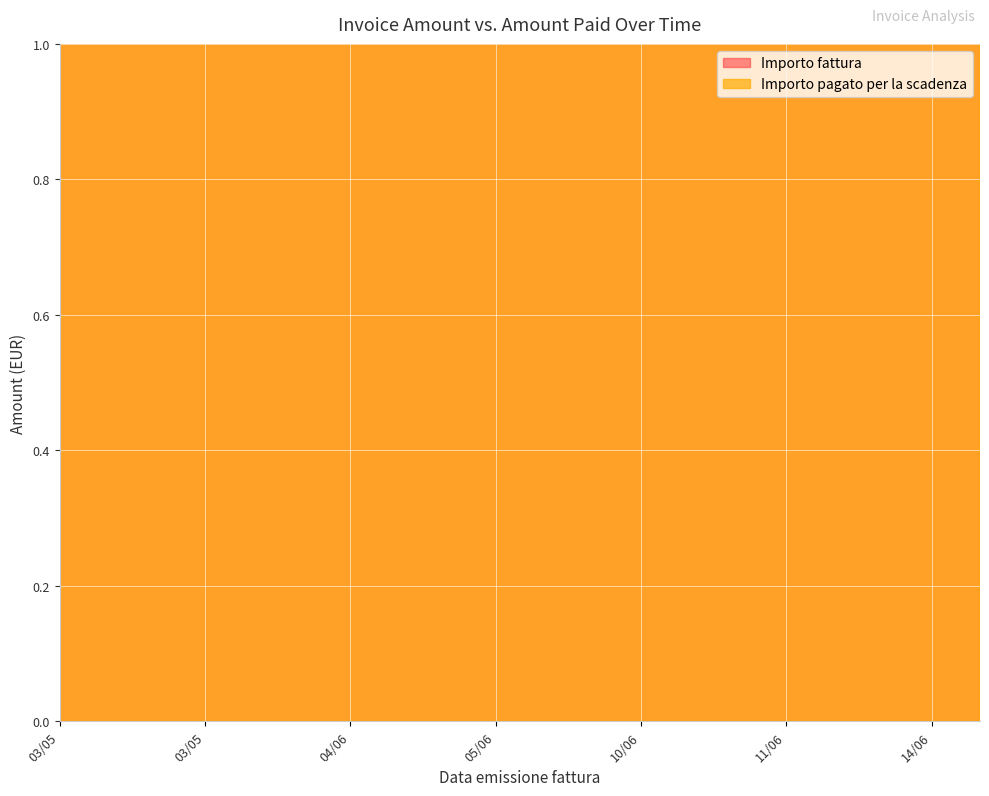

True or false: Importo pagato per la scadenza and Importo fattura intersect in this chart.

False